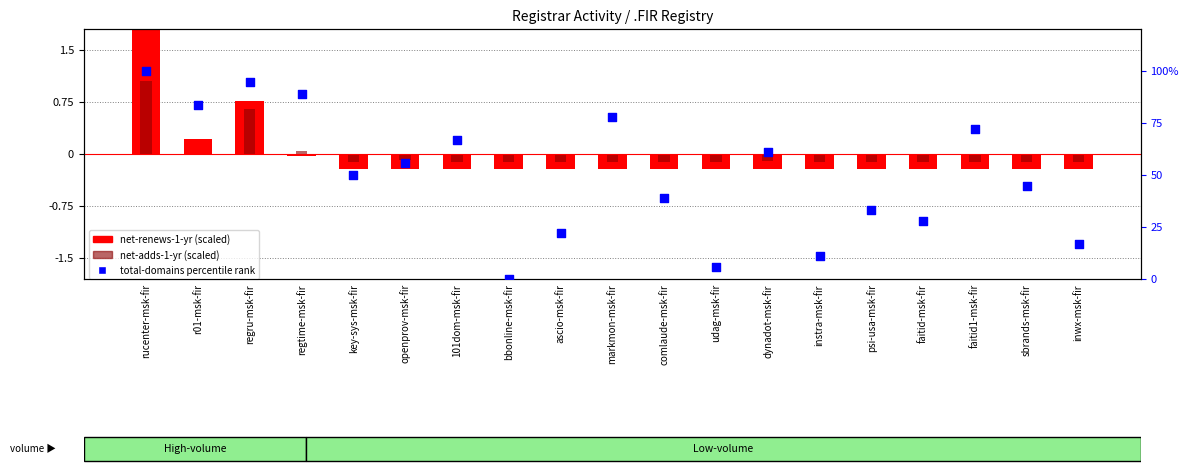

At which category is the sum across all series the highest?

rucenter-msk-fir